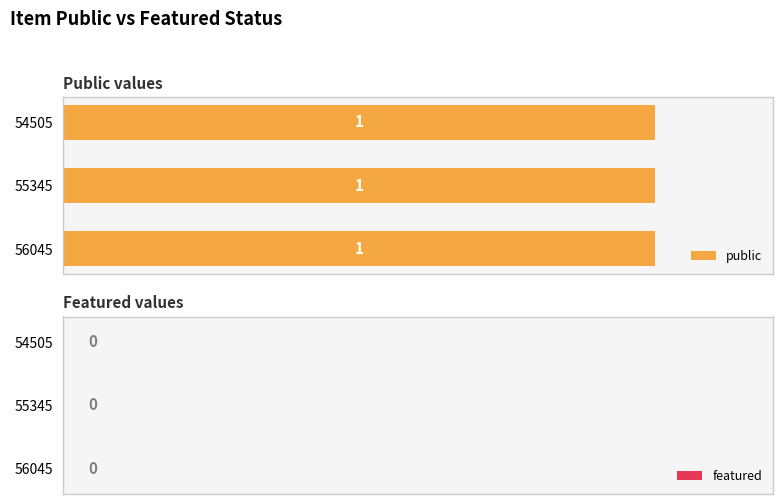

List the series in order of their peak value, highest first.

public, featured